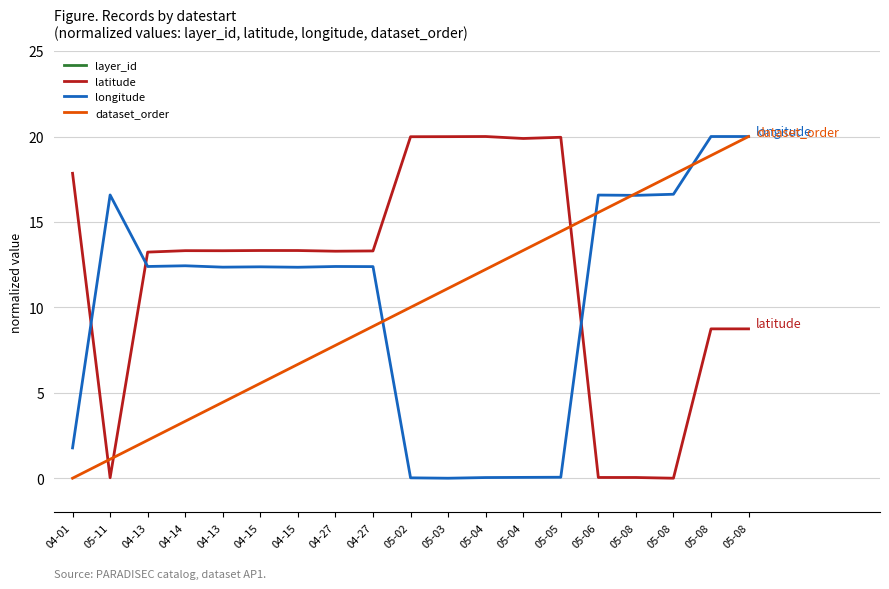

After their last crossing, which series has the higher values: longitude or latitude?

longitude